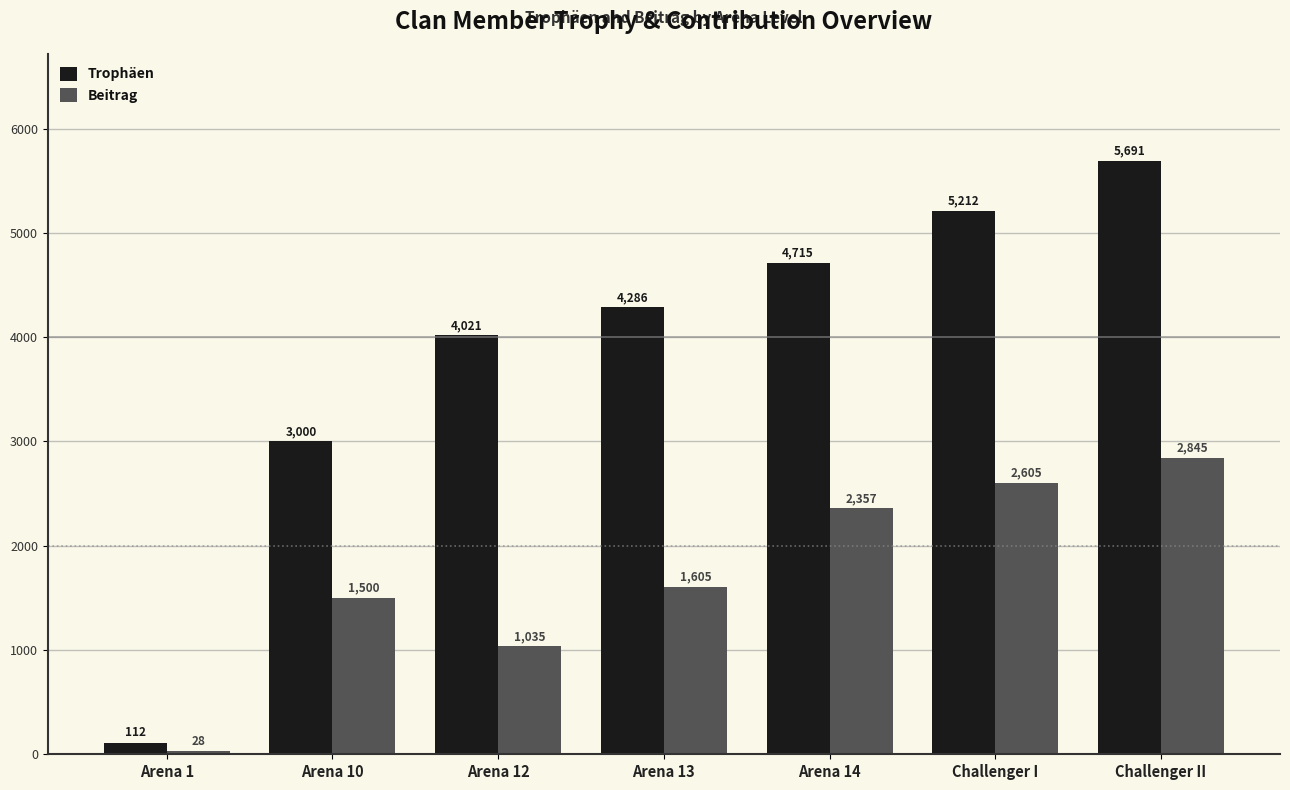

Rank the series by their maximum value, from lowest to highest.

Beitrag, Trophäen